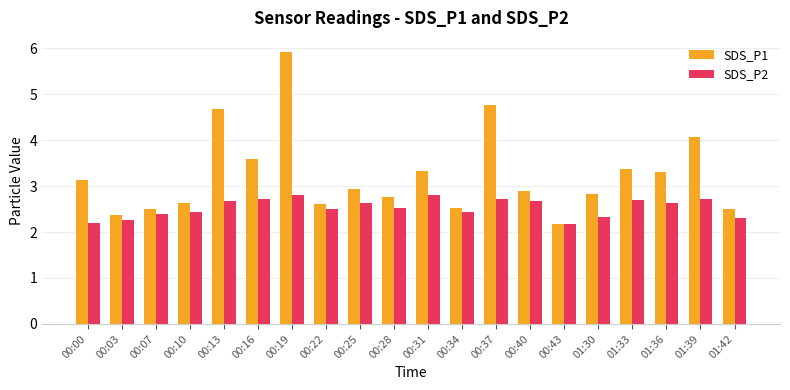

At how many categories does at least one series exceed 4?

4